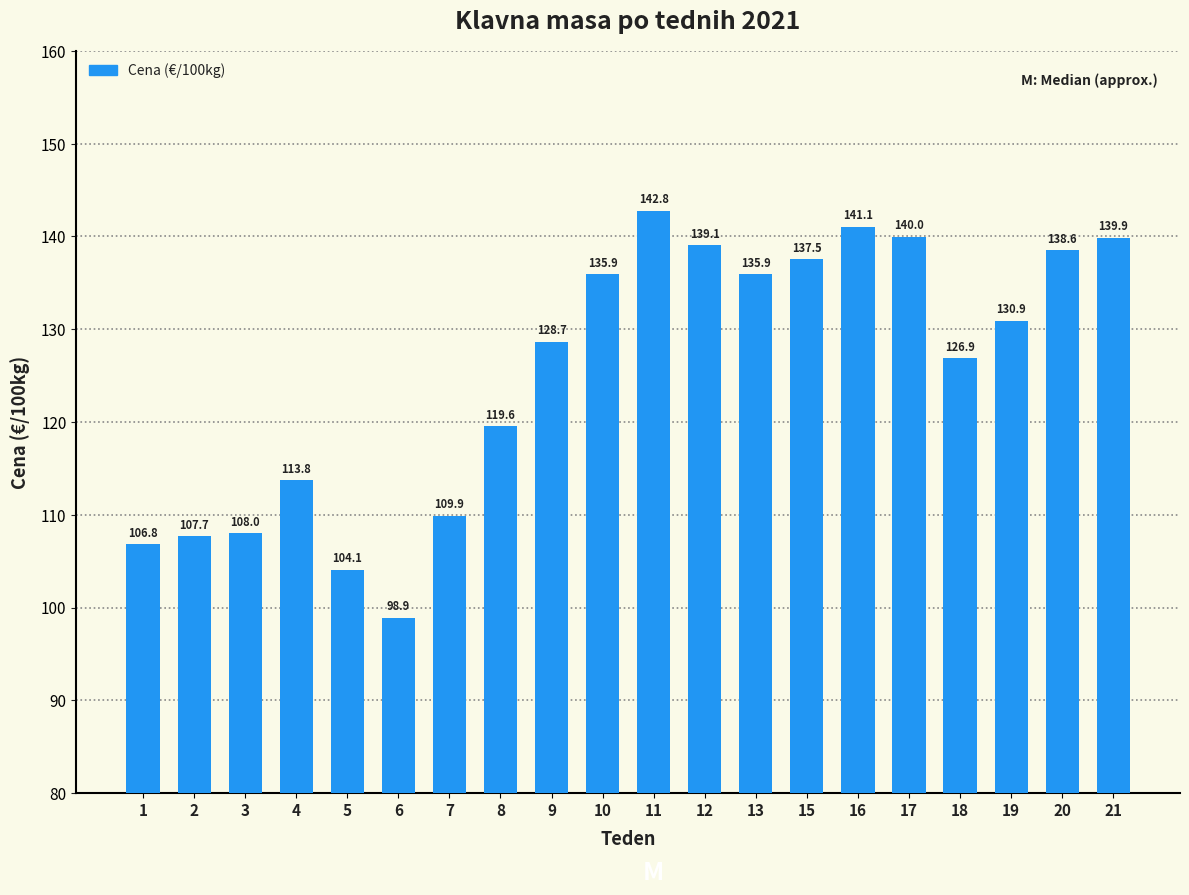

What is the difference between the maximum and second lowest values?

38.7